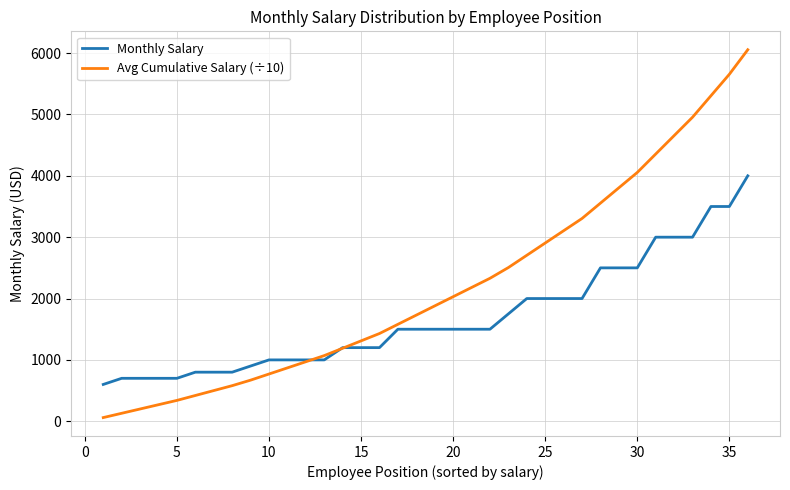

Which series has the largest total across all categories?

Avg Cumulative Salary (÷10)